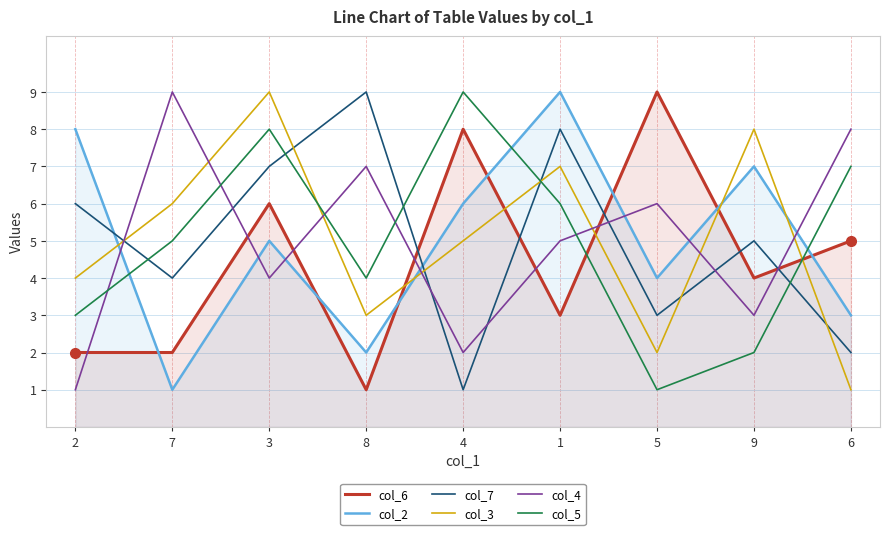

How many interior local peaks does the col_4 series have?

3